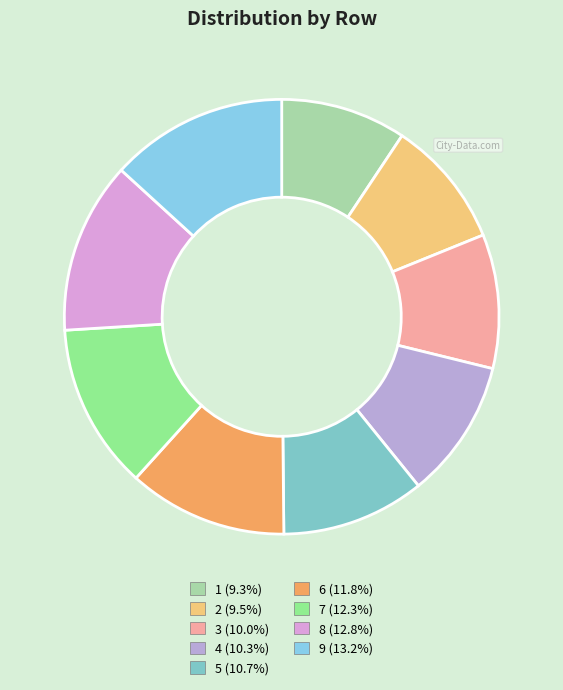

Does any single category account for the majority?

No